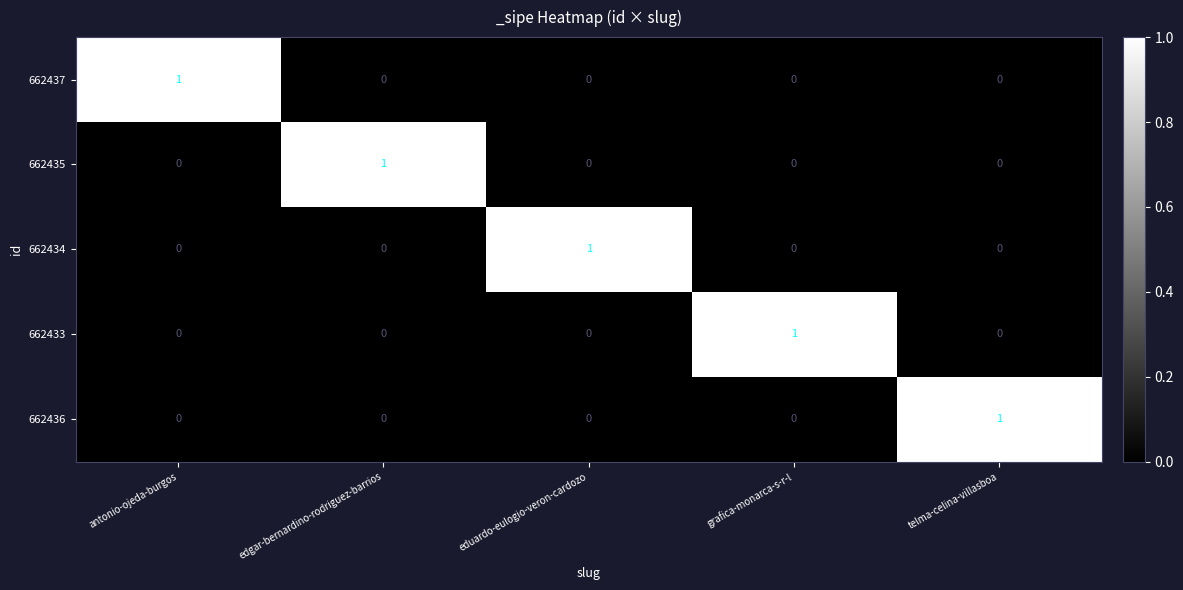

At how many categories does at least one series exceed 0?

5